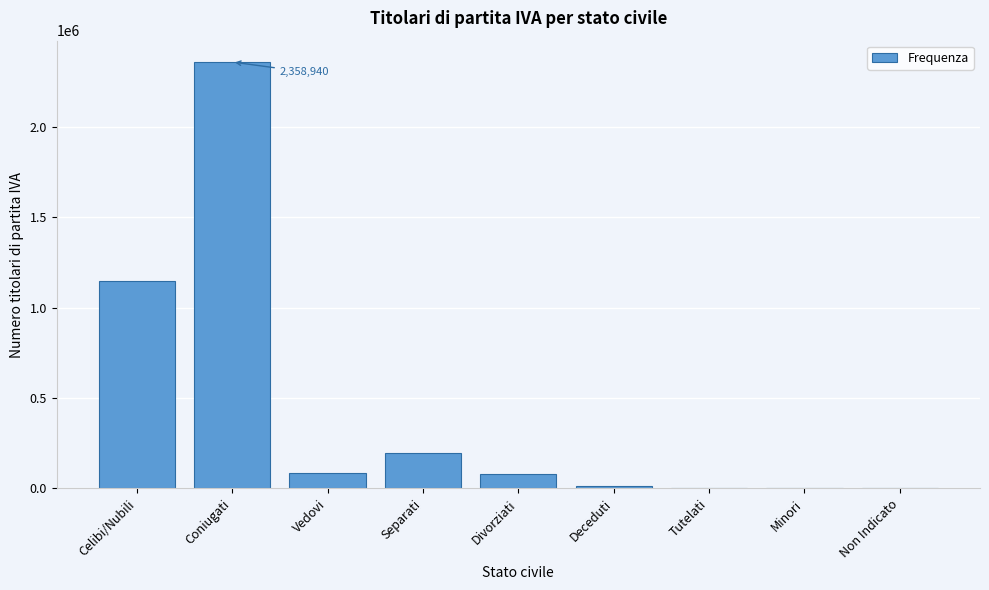

What is the sum of all values?

3878428